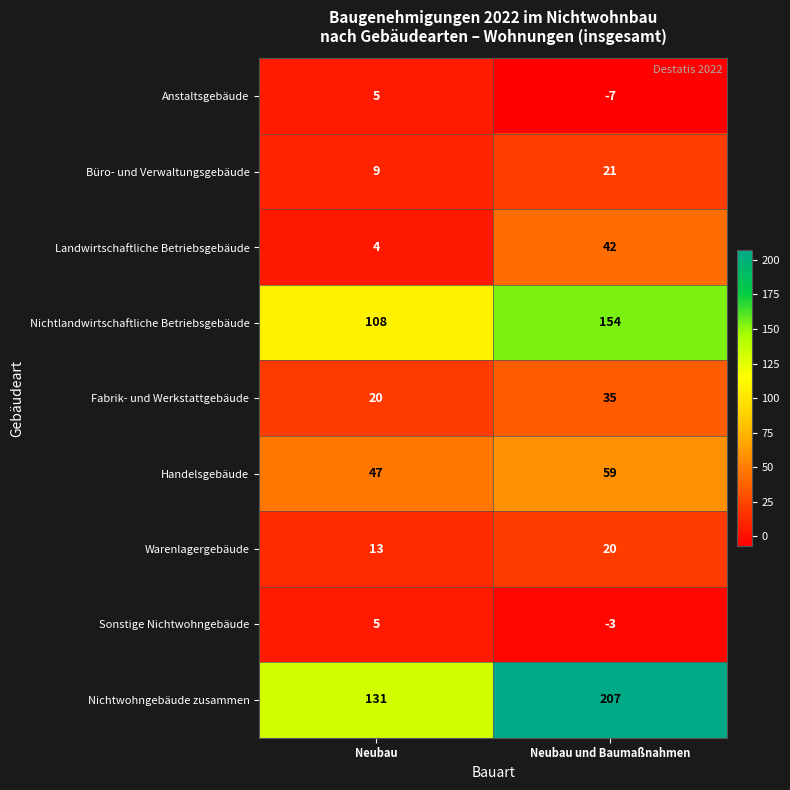

What is the sum of all Warenlagergebäude values?

33